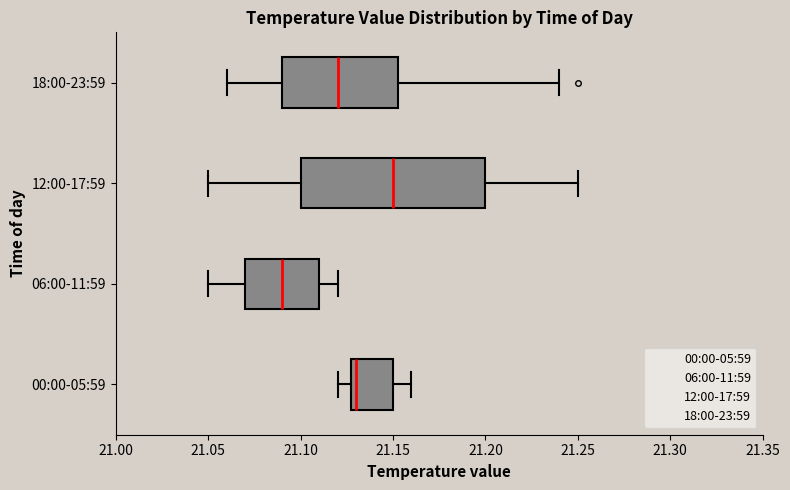

Reading bottom to top, transcribe this box plot: for each box, give where its median line is, the range the box spans, and where its two whiskers end, as read against the x-axis. The values are not printed on the chart, so give them approximately, as read against the axis.

00:00-05:59: median 21.130 (just right of the box's left edge), box 21.130 to 21.150, whiskers 21.120 to 21.160
06:00-11:59: median 21.090, box 21.070 to 21.110, whiskers 21.050 to 21.120
12:00-17:59: median 21.150, box 21.100 to 21.200, whiskers 21.050 to 21.250
18:00-23:59: median 21.120, box 21.090 to 21.155, whiskers 21.060 to 21.240